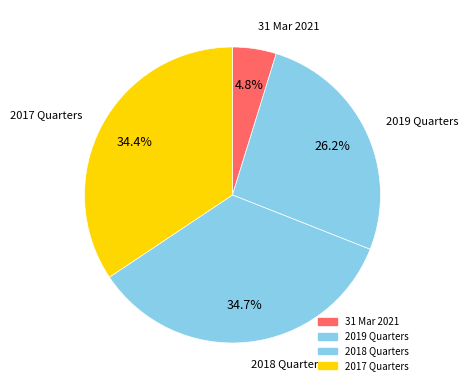

Combined, do 2019 Quarters and 2018 Quarters account for over 50%?

Yes